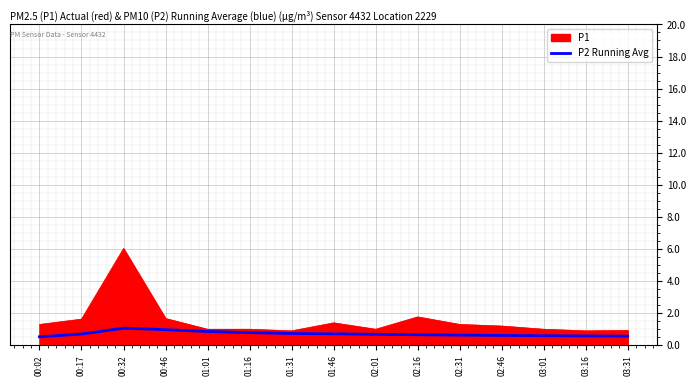

What is the spread (max minus min) of values at 02:46?

0.6